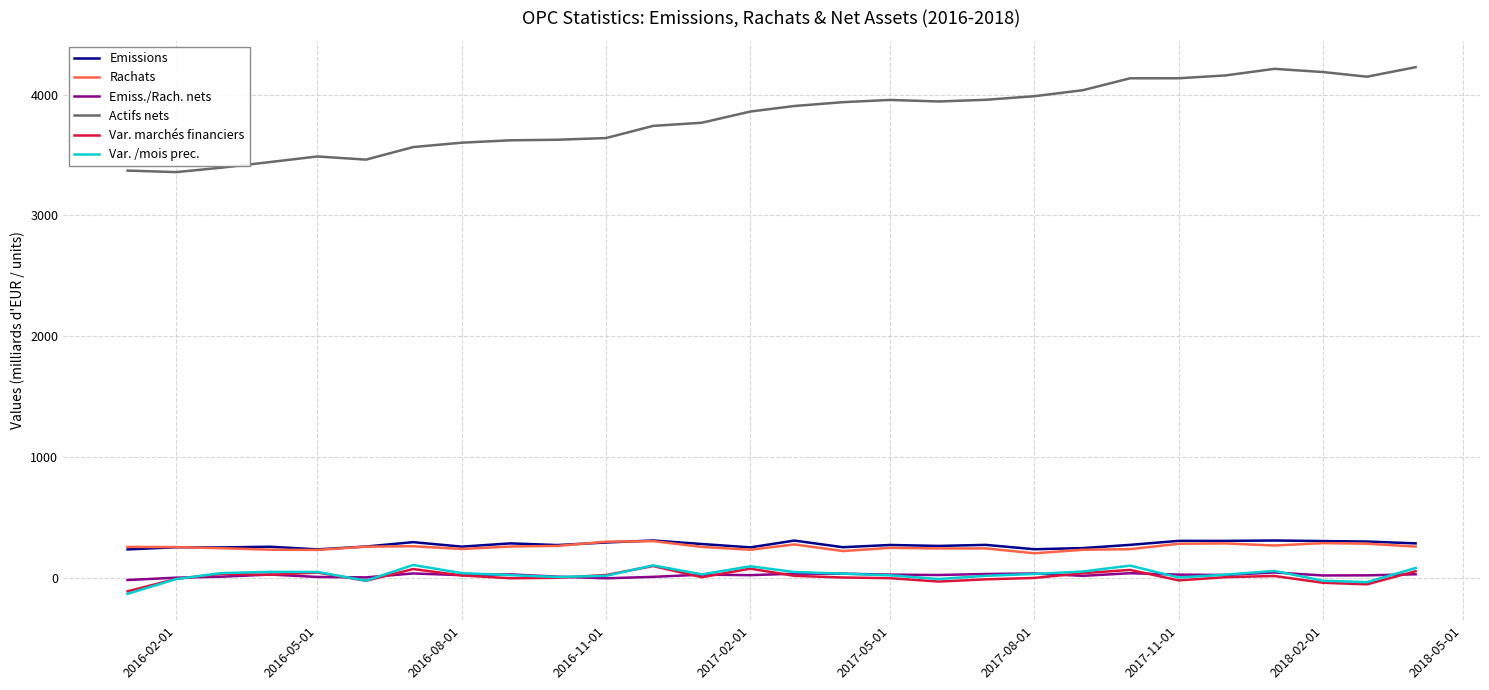

Which series has the largest range (max minus min)?

Actifs nets